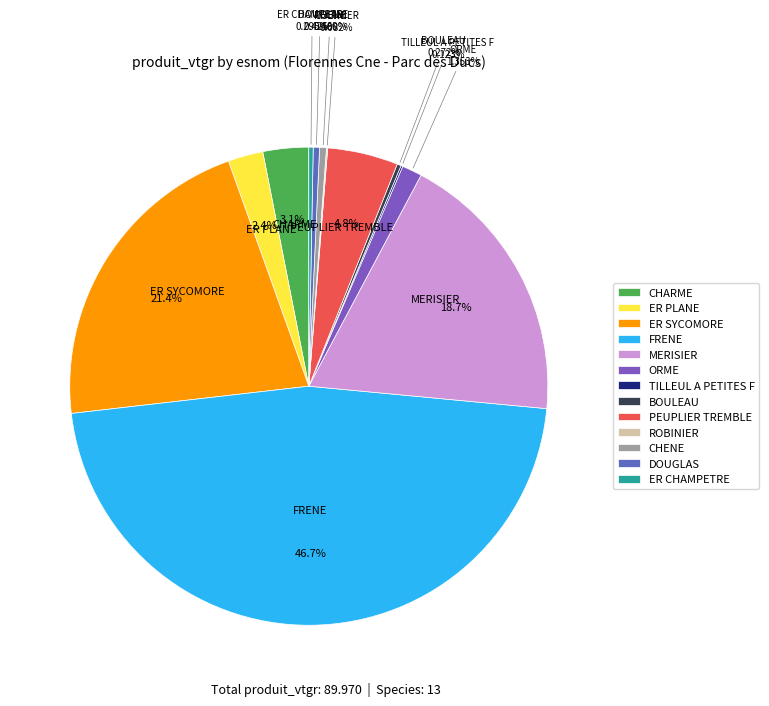

Does CHARME account for over 50% of the chart?

No